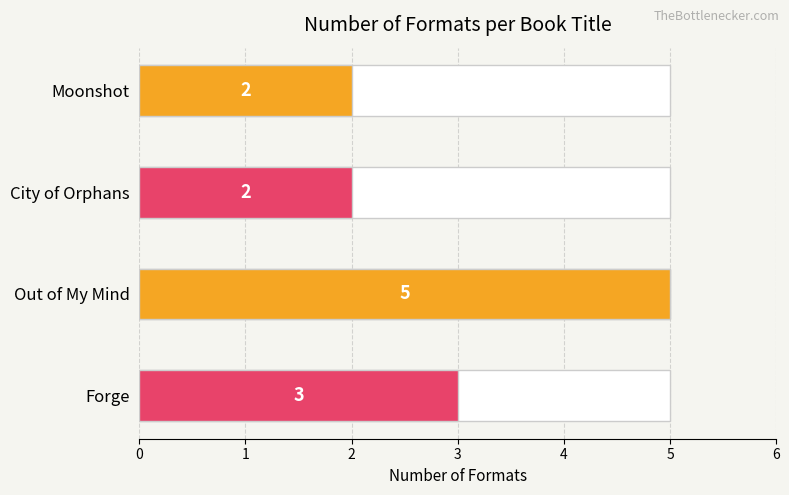

True or false: the data shows 5 at Out of My Mind.

True